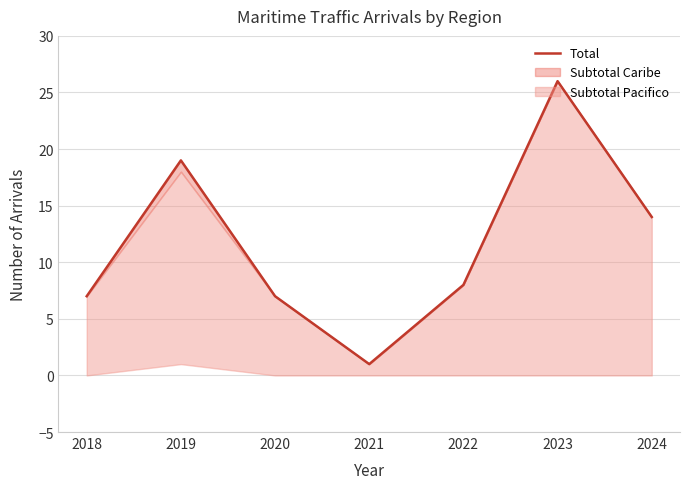

At which label does the data first exceed 8?

2019